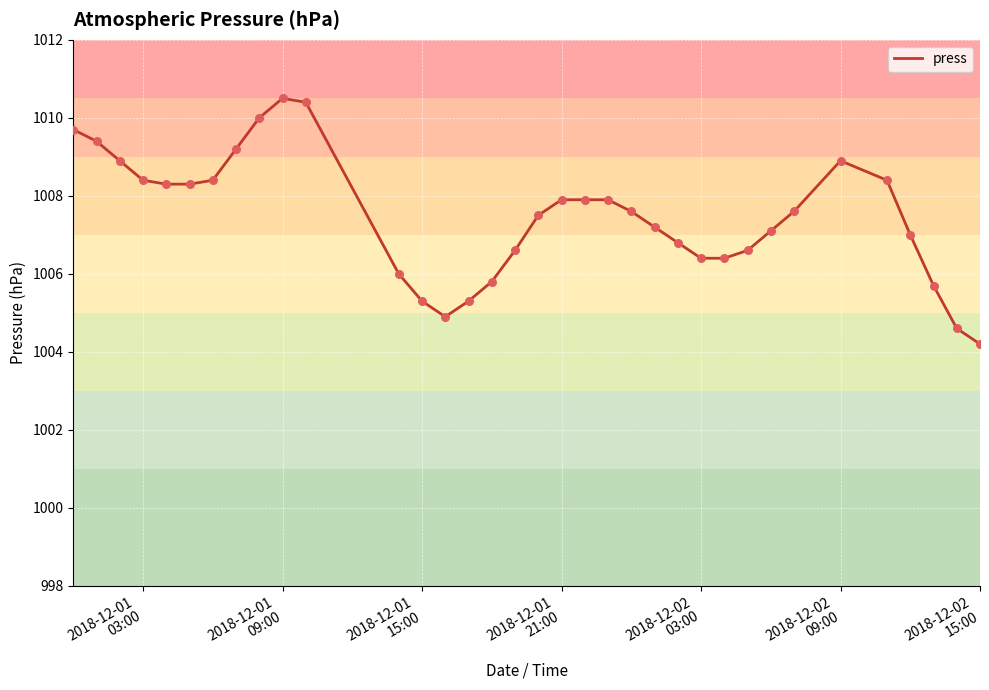

What is the difference between the maximum and minimum values?

6.3